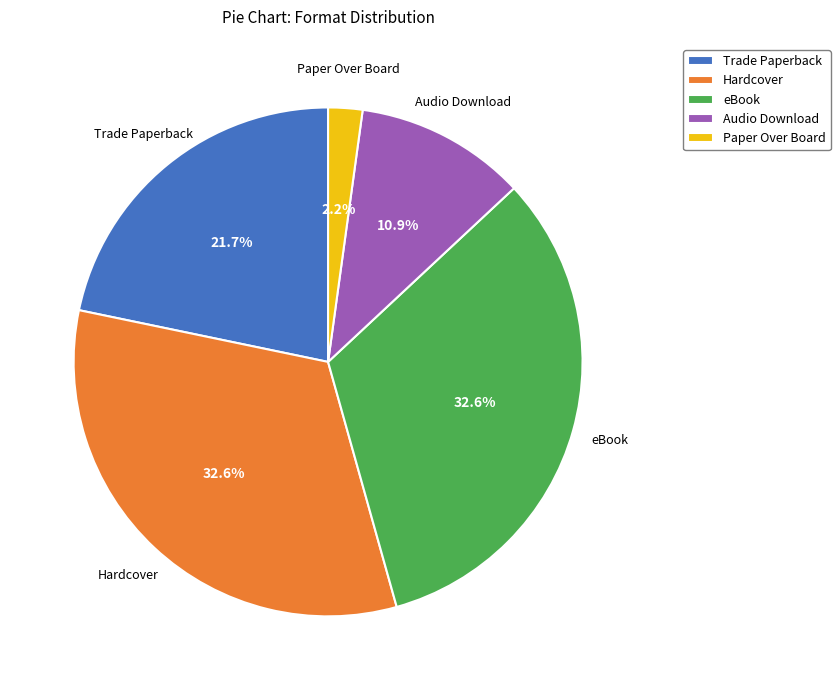

Between Hardcover and Audio Download, which is larger?

Hardcover